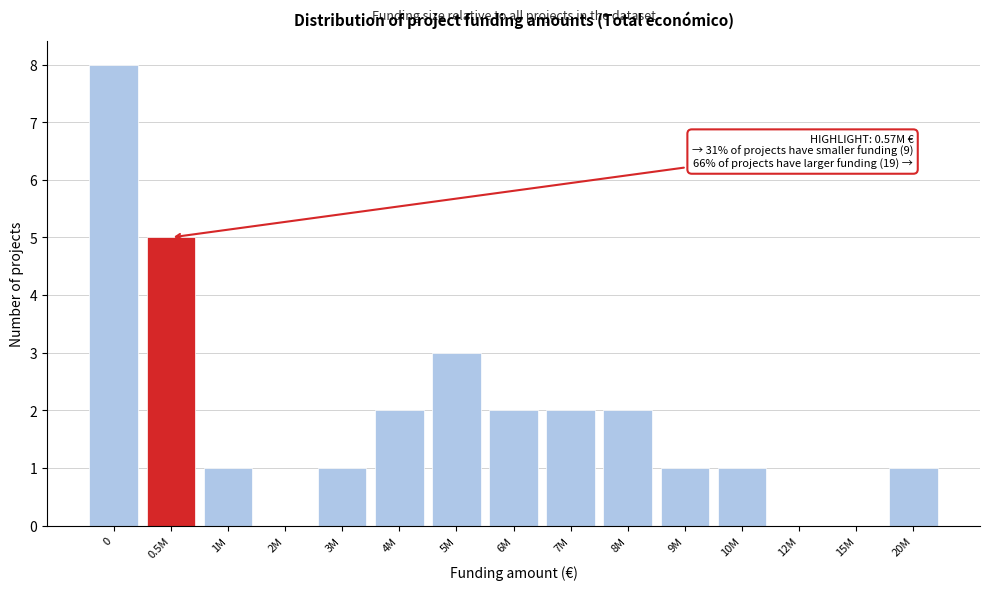

Reading left to right, extract all data points from this chart.

0=8	0.5M=5	1M=1	2M=0	3M=1	4M=2	5M=3	6M=2	7M=2	8M=2	9M=1	10M=1	12M=0	15M=0	20M=1